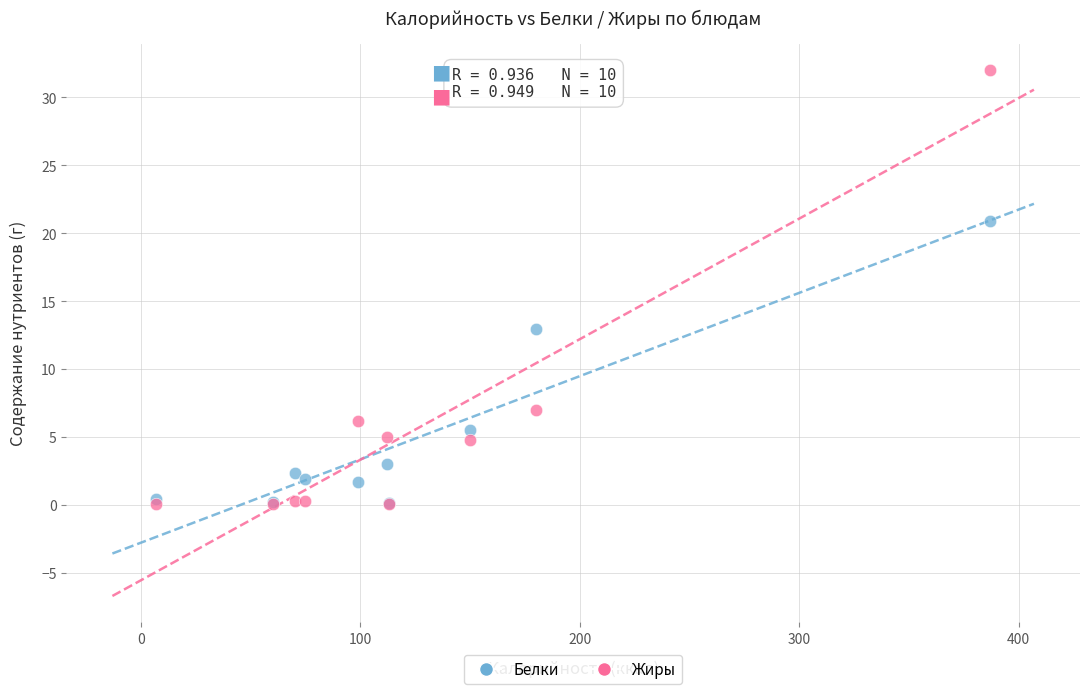

In the Жиры series, what Y value is closest to 16?

7.0